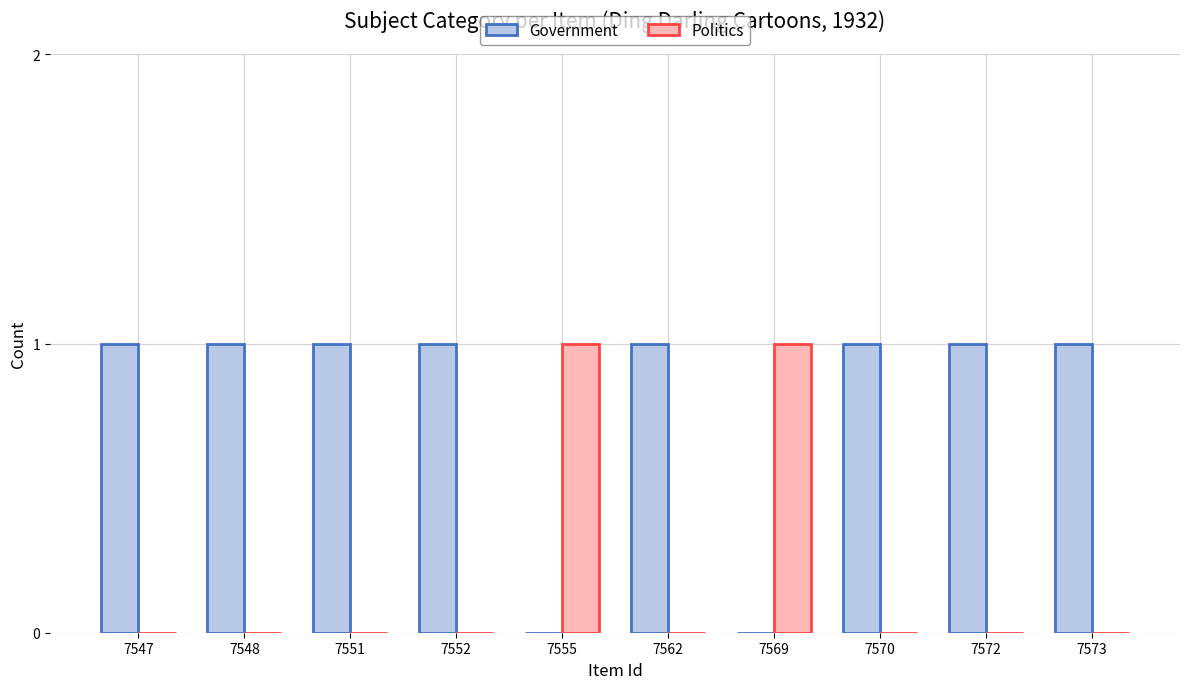

Which series has the largest total across all categories?

Government